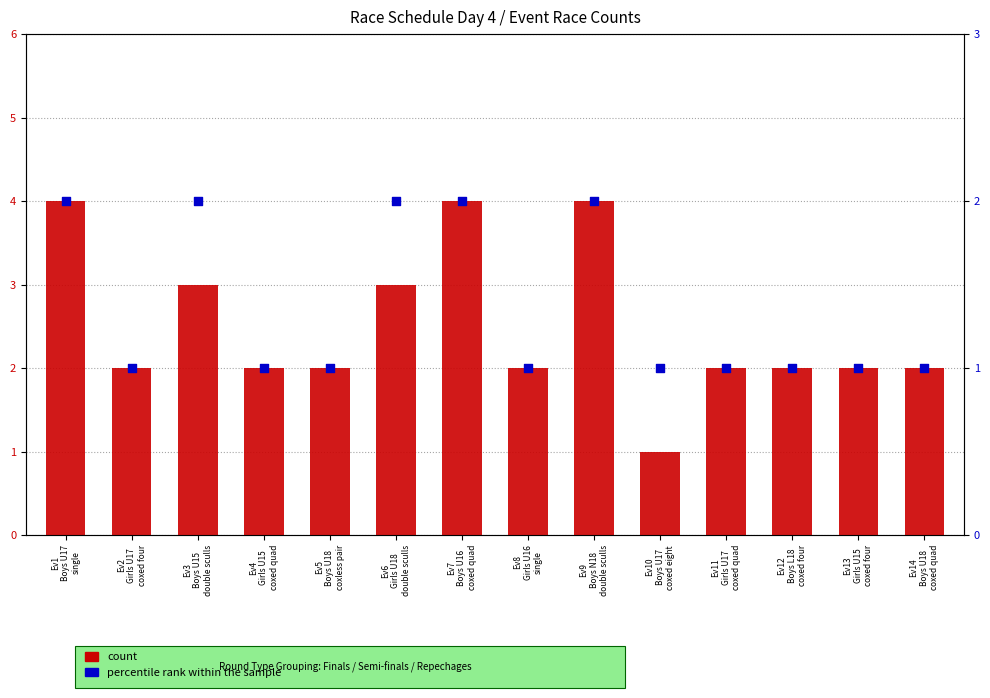

Which series contains the highest Y value?

count